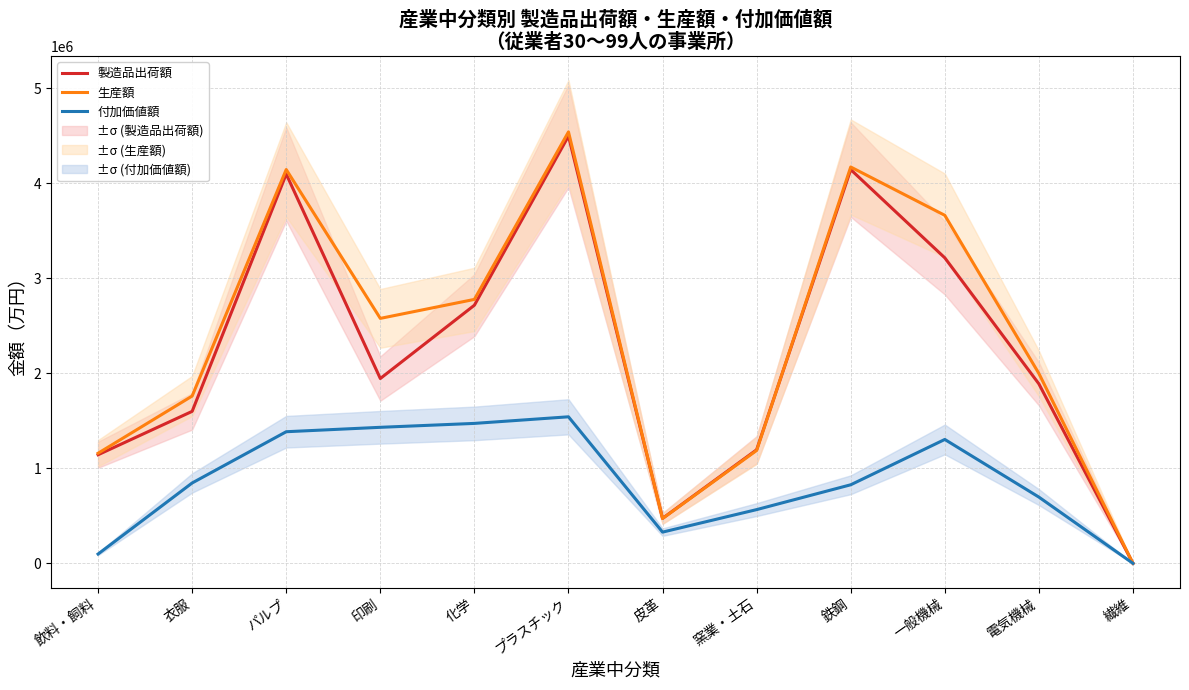

Reading left to right, extract all data points from this chart.

製造品出荷額: 1142544	1599111	4095844	1944671	2715981	4496037	473170	1194982	4143093	3214595	1888602	0
生産額: 1158263	1760445	4143705	2577431	2777175	4539569	471431	1187953	4170279	3661911	1997849	0
付加価値額: 97945	845655	1384862	1431257	1472451	1541891	328556	565416	826616	1303606	697146	0